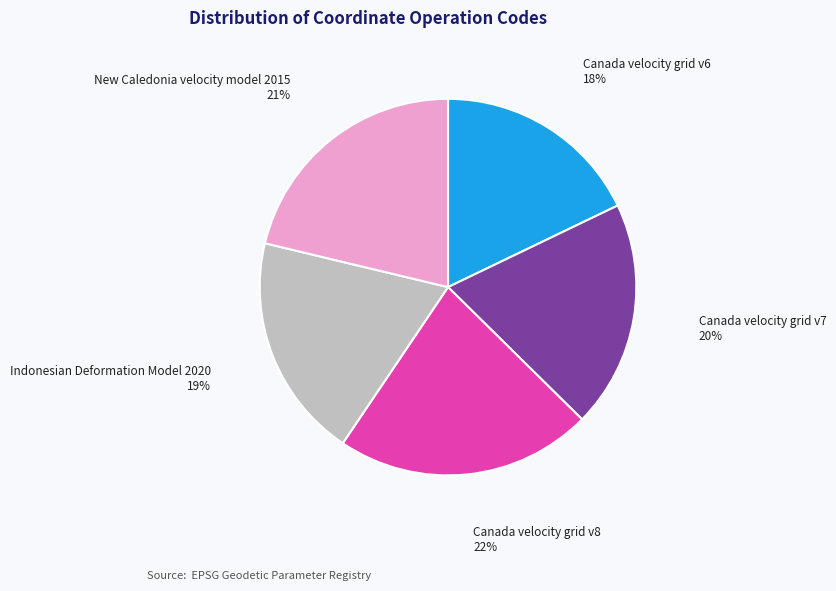

Count the number of slices in the pie.

5